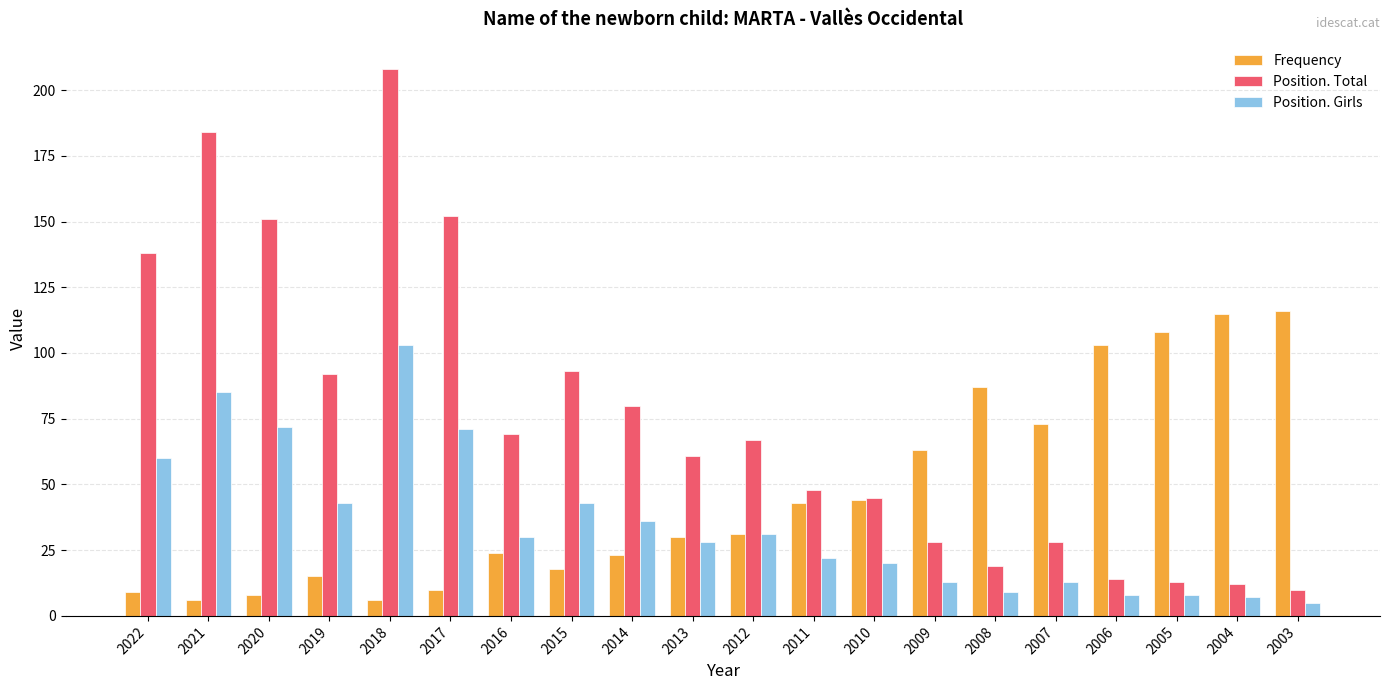

What is the approximate value of Position. Girls at 2006, to the nearest 5?

10